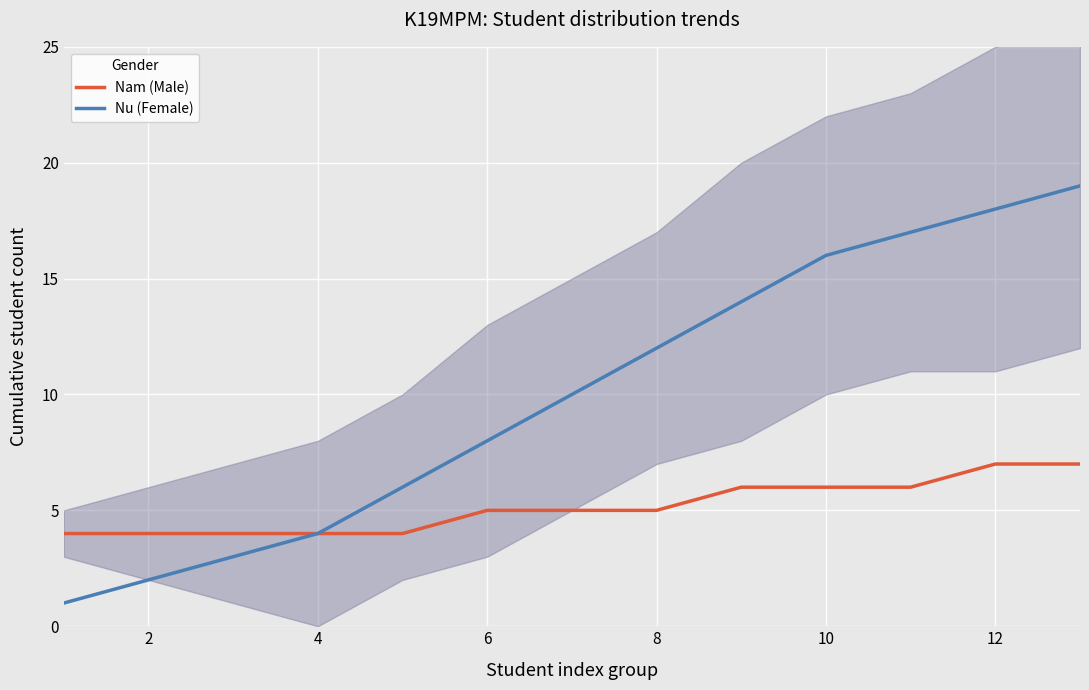

Which series has the widest spread of values?

Nu (Female)